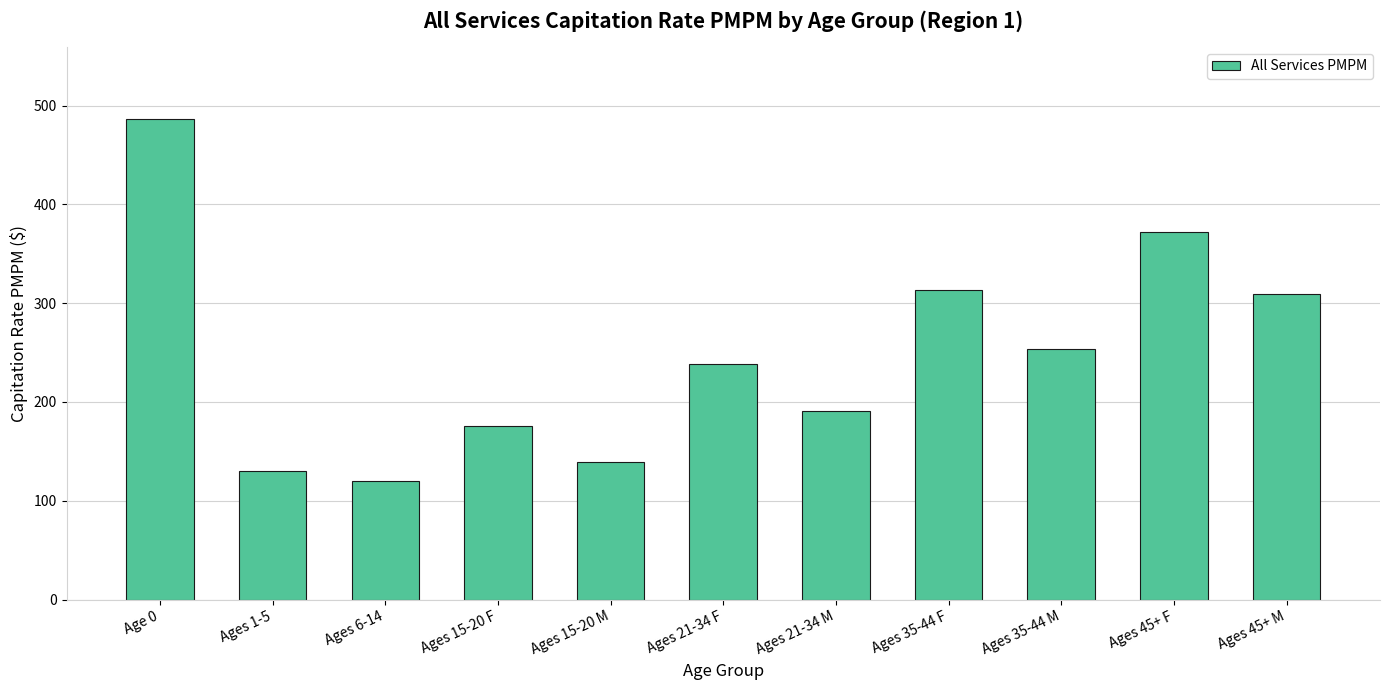

At which label is the value closest to 303?

Ages 45+ M